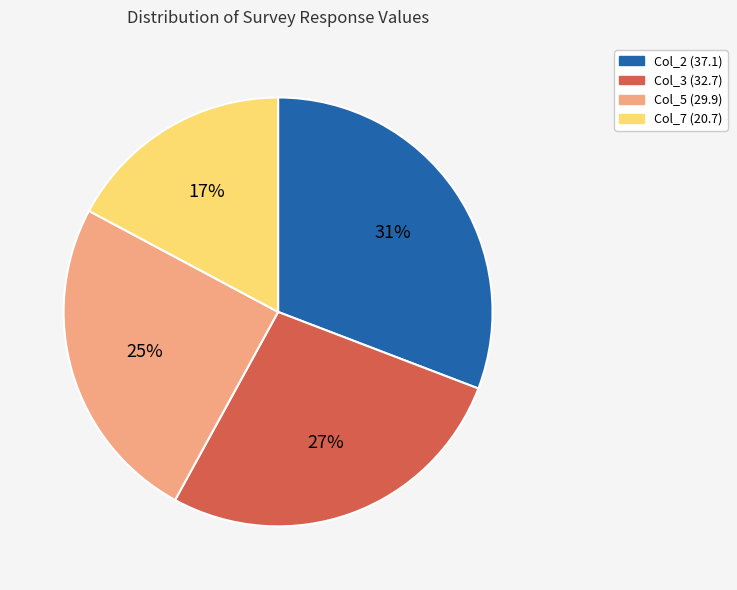

To the nearest percent, what is the average slice percentage?

25%